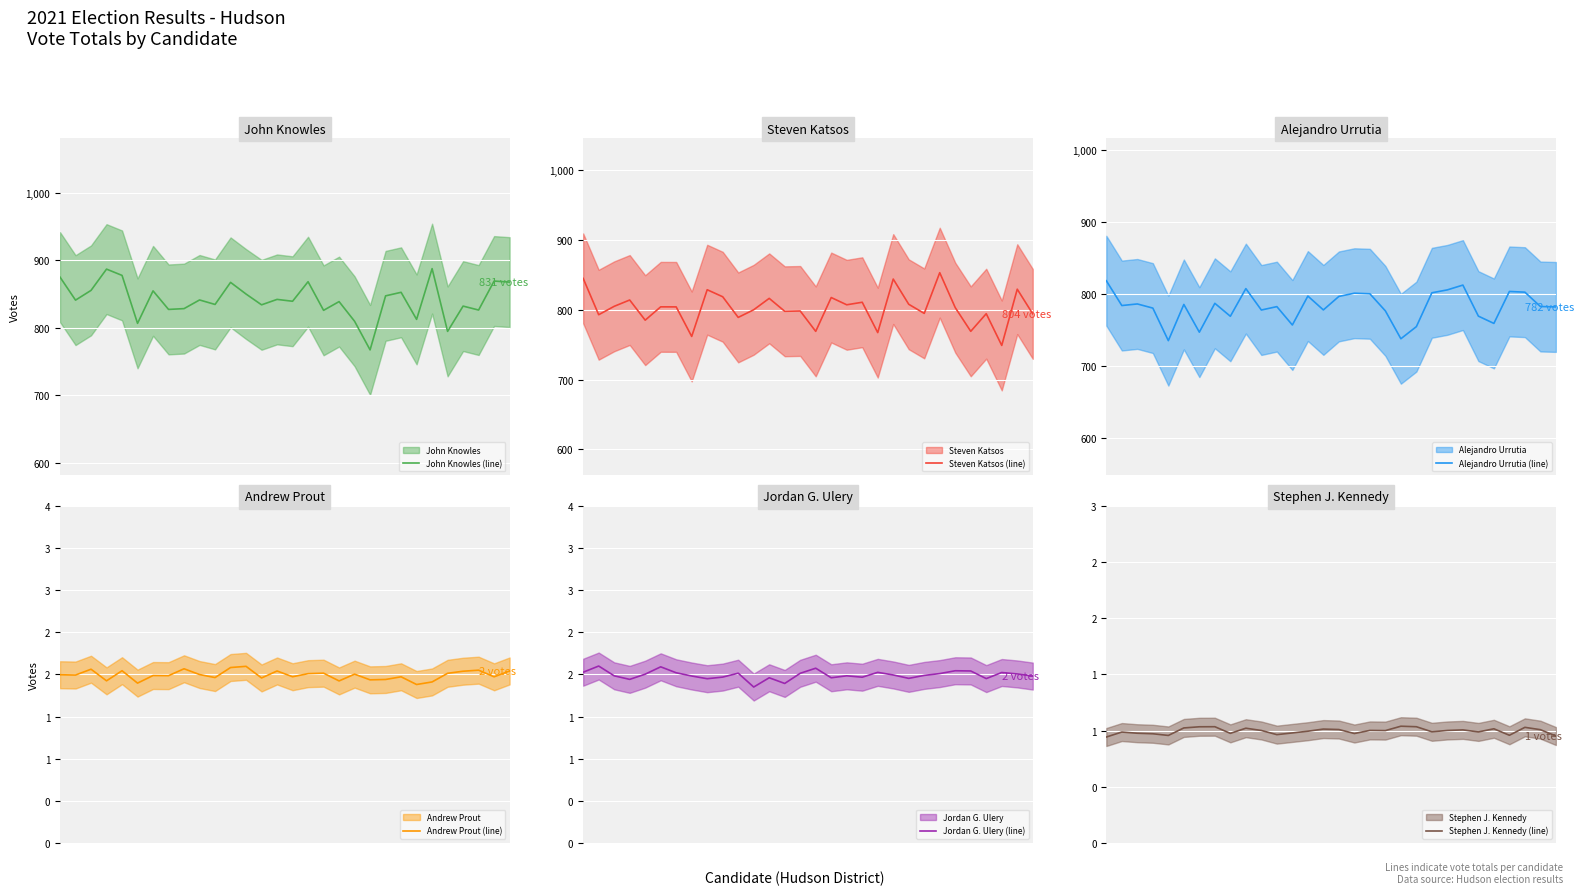

What is the total value across all series at 7?

2380.9